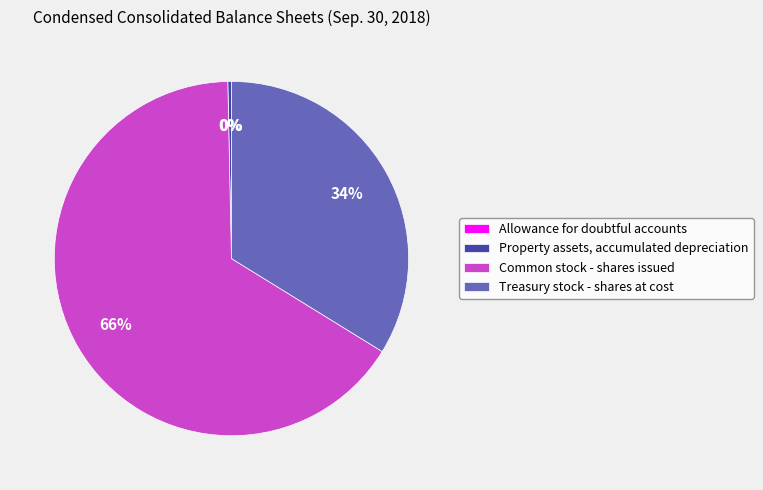

Is there any slice that represents more than half of the pie?

Yes